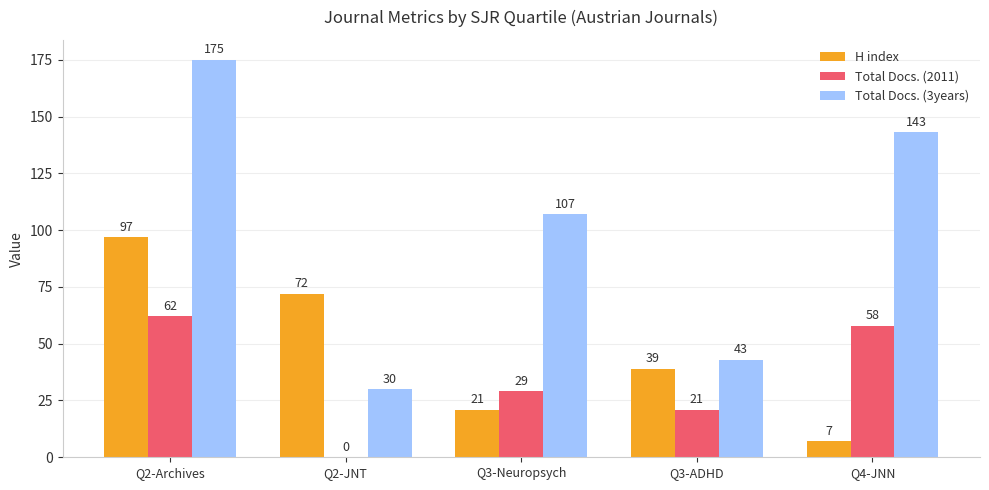

The value of Total Docs. (2011) at Q3-ADHD is 33. True or false?

False